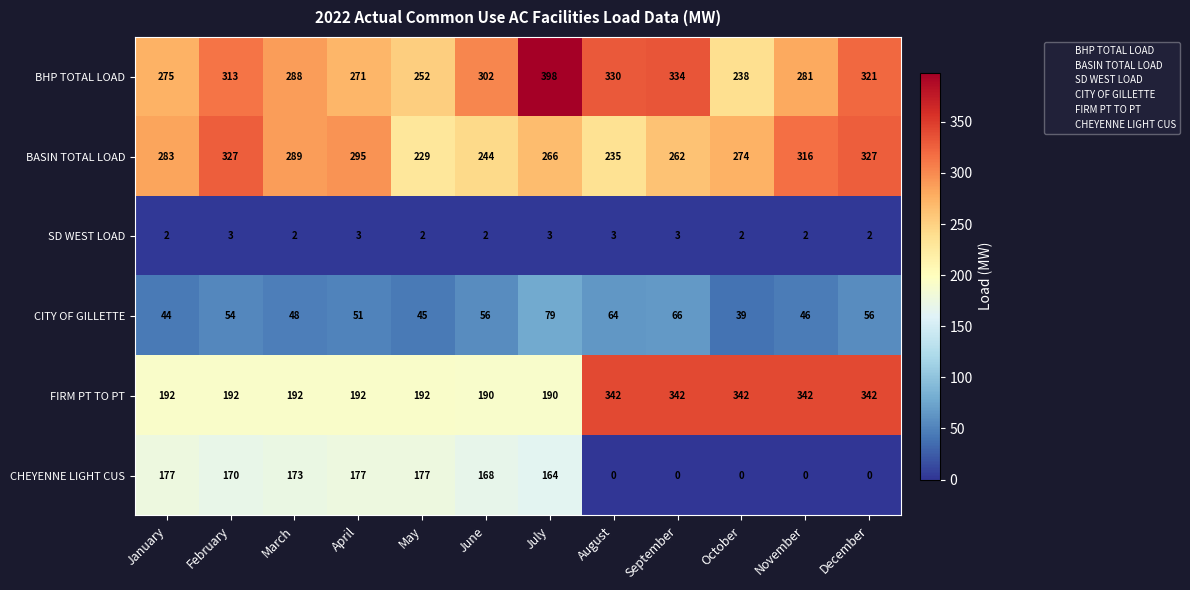

Count the number of data series in this chart.

6